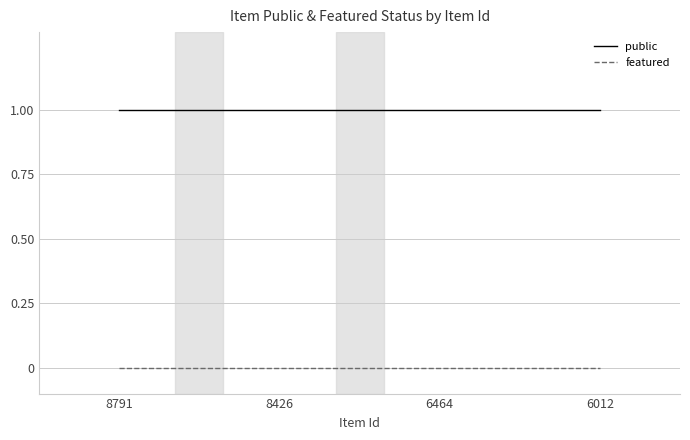

List the series in order of their overall mean, highest first.

public, featured